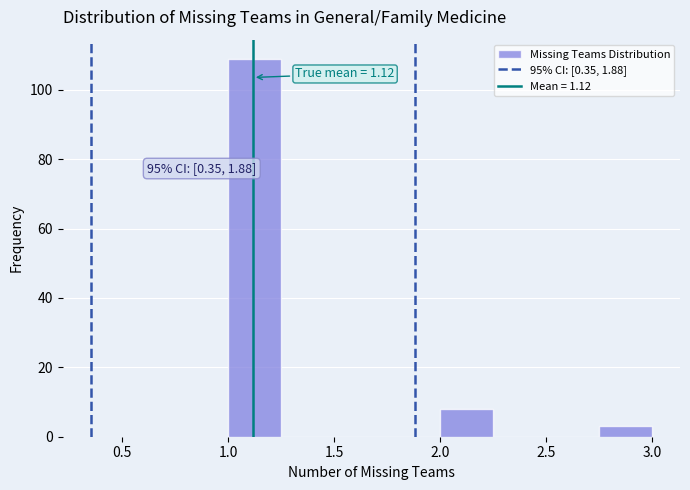

Over which range of the x-axis is the bar tallest?

1.00 to 1.25